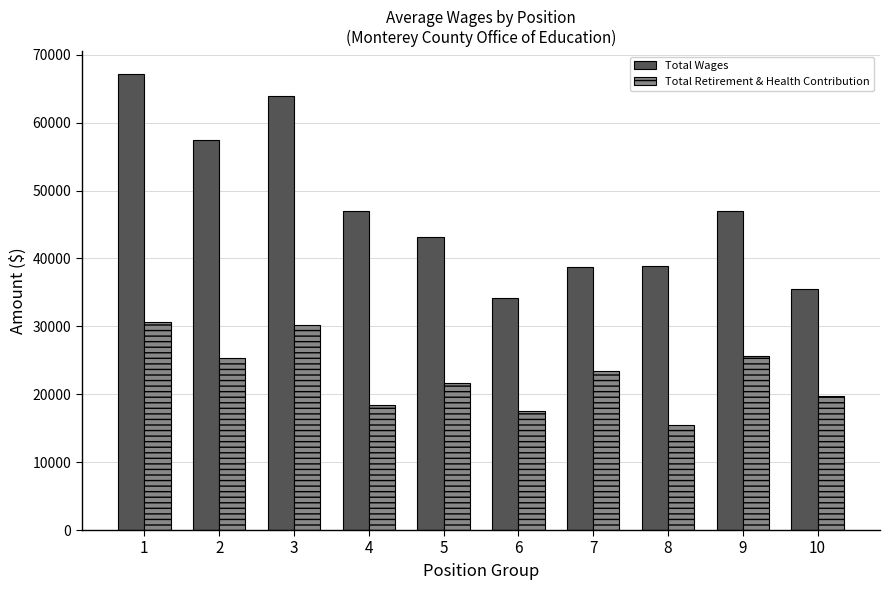

At which category does the chart reach its peak across all series?

1